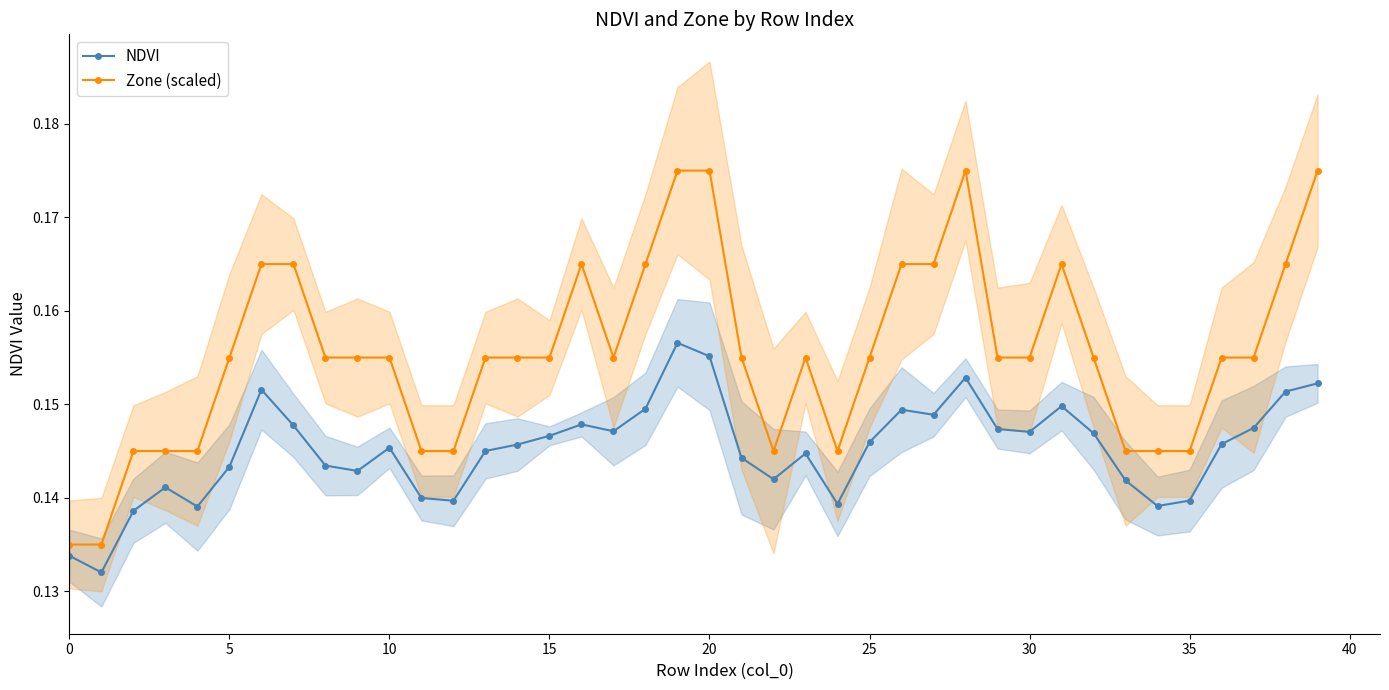

What are all the series names shown in the legend?

NDVI, Zone (scaled)